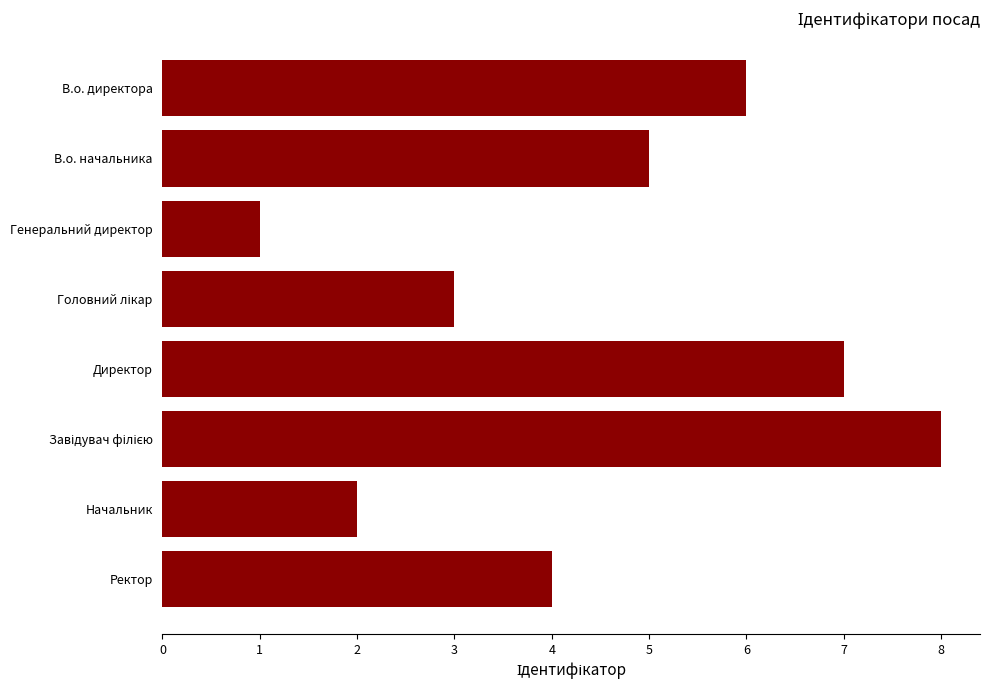

How many data points does each series have?

8